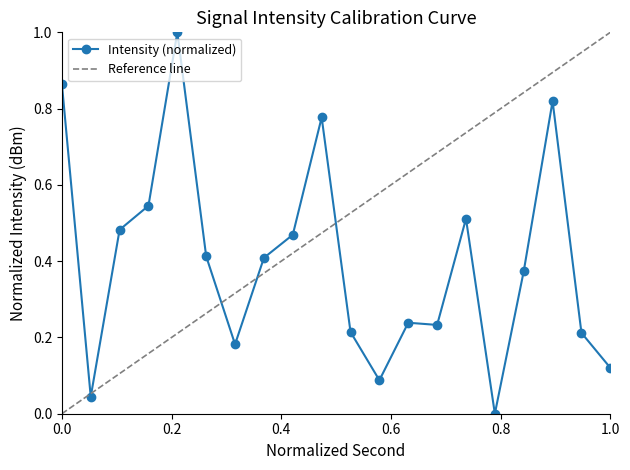

At which category does the data reach its first local valley?

2